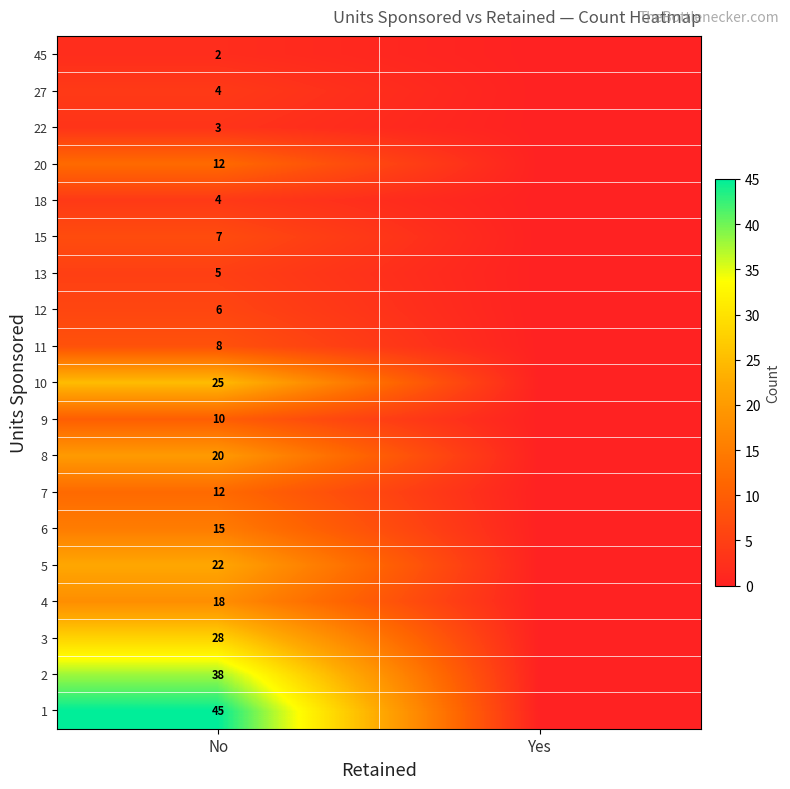

The 18 series shows 4 at No. True or false?

True